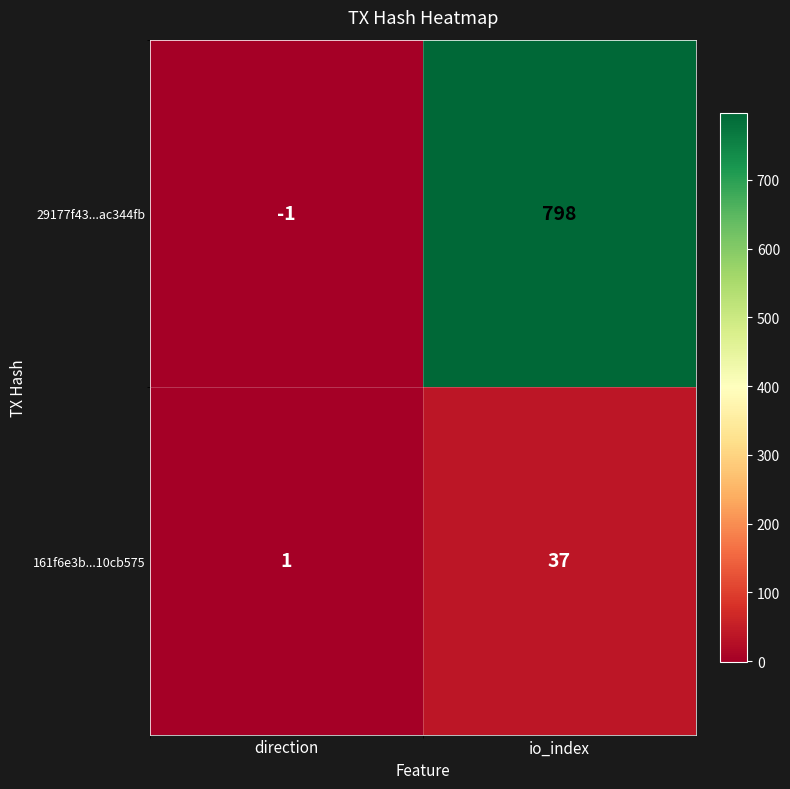

What is the total value across all series at io_index?

835